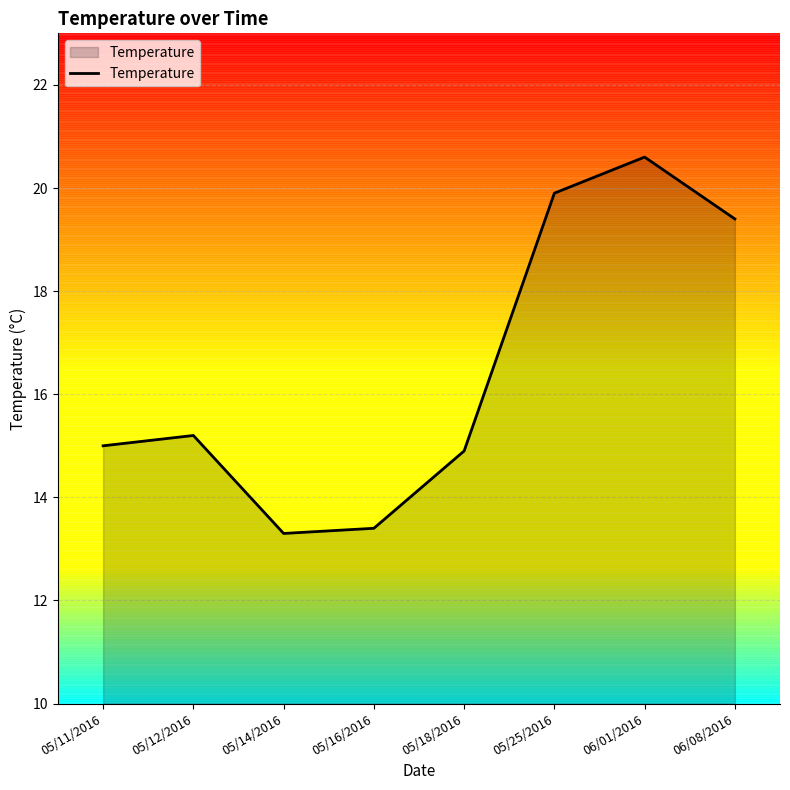

Between 05/25/2016 and 05/12/2016, which is larger?

05/25/2016